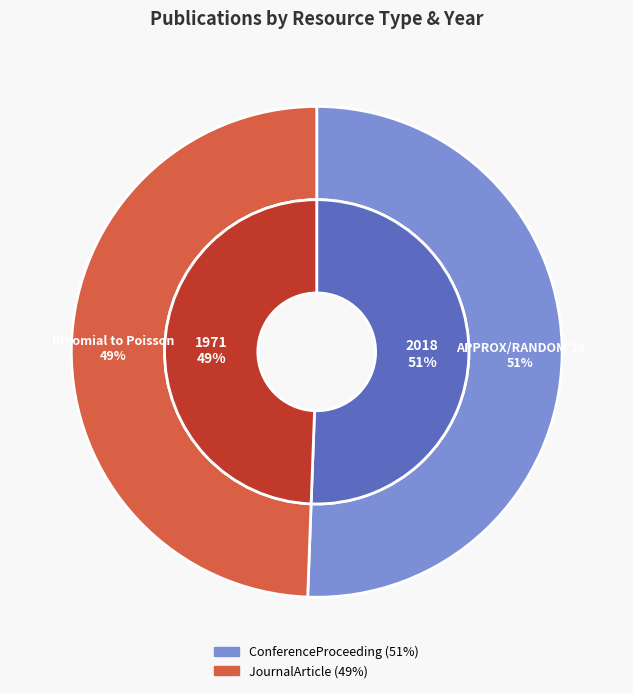

What is the largest slice in the pie chart?

LIPIcs, Volume 116, APPROX/RANDOM 2018